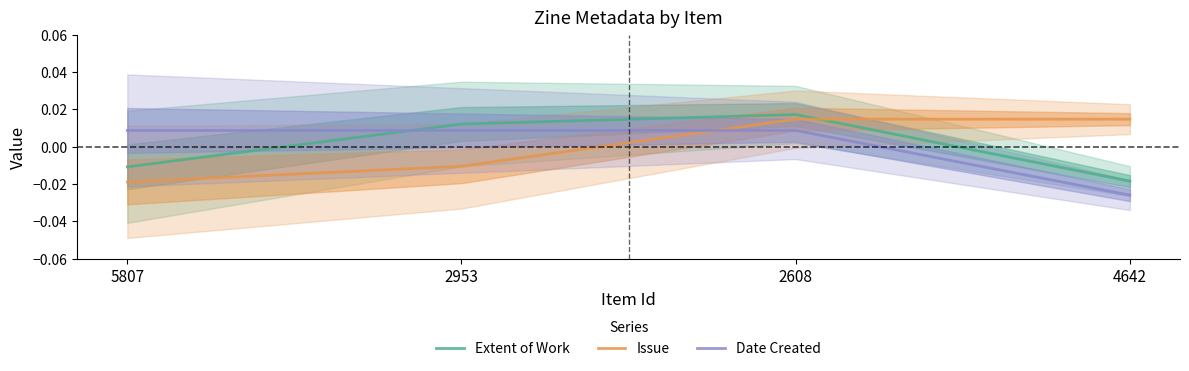

How many lines are shown in the chart?

3